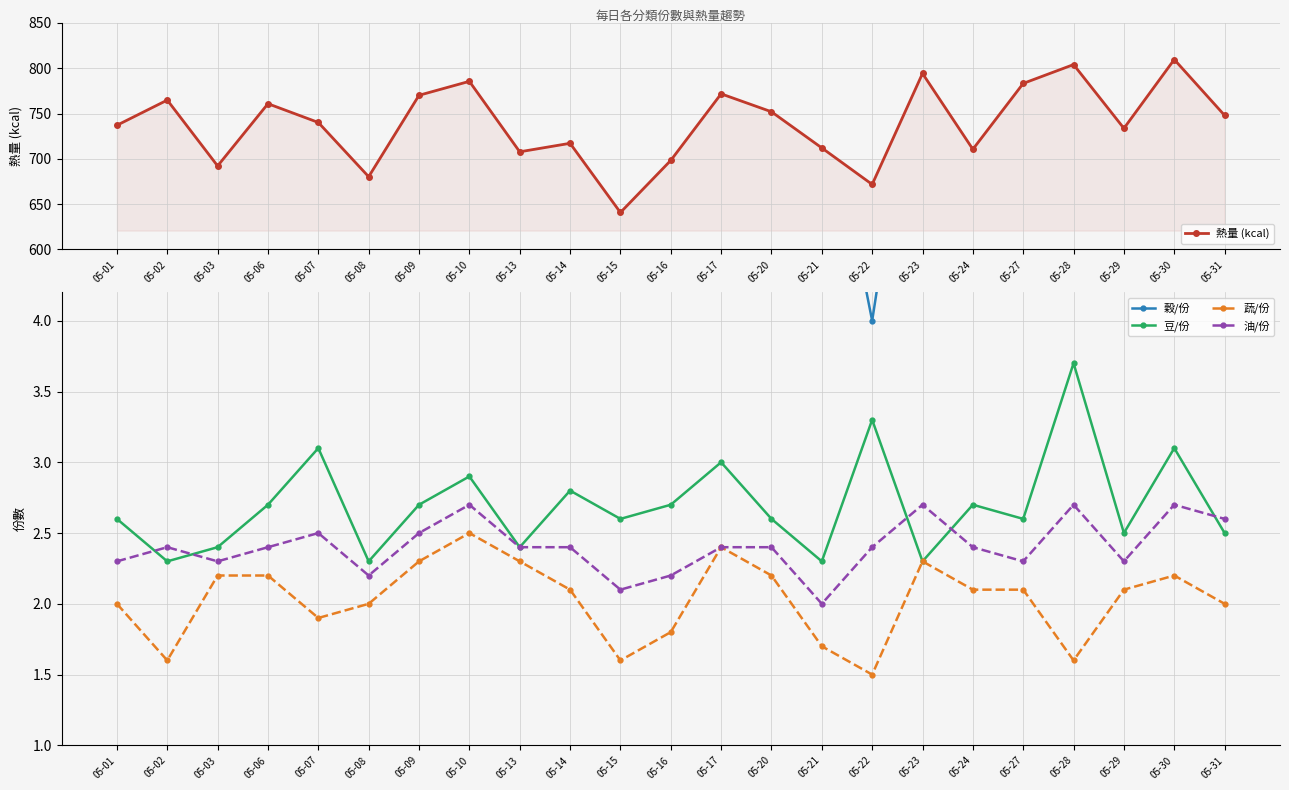

What is the approximate value of 蔬/份 at 05-03?

2.2